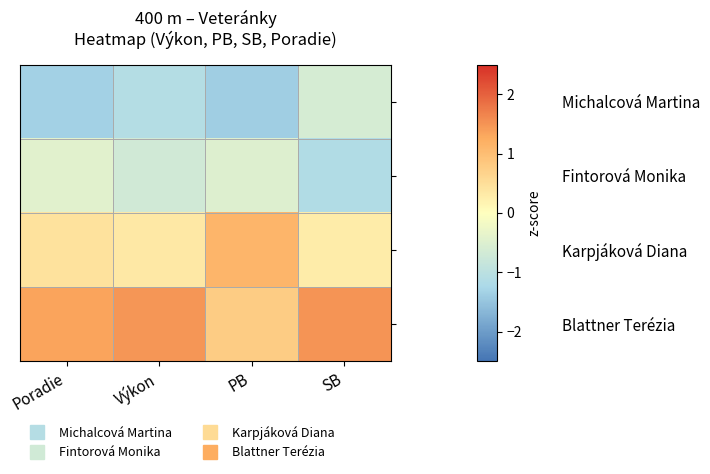

At which category is the sum across all series the highest?

Výkon